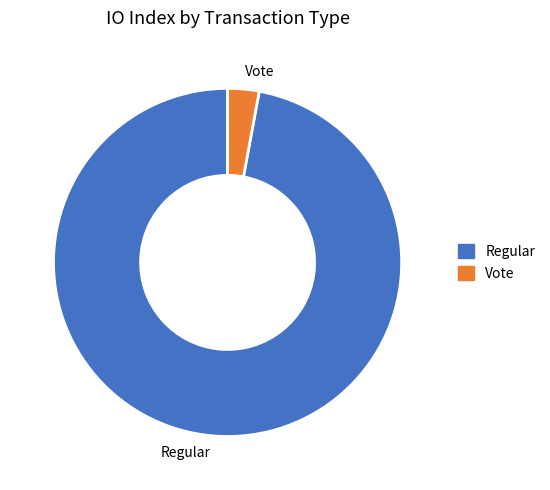

Which slice is the largest?

Regular